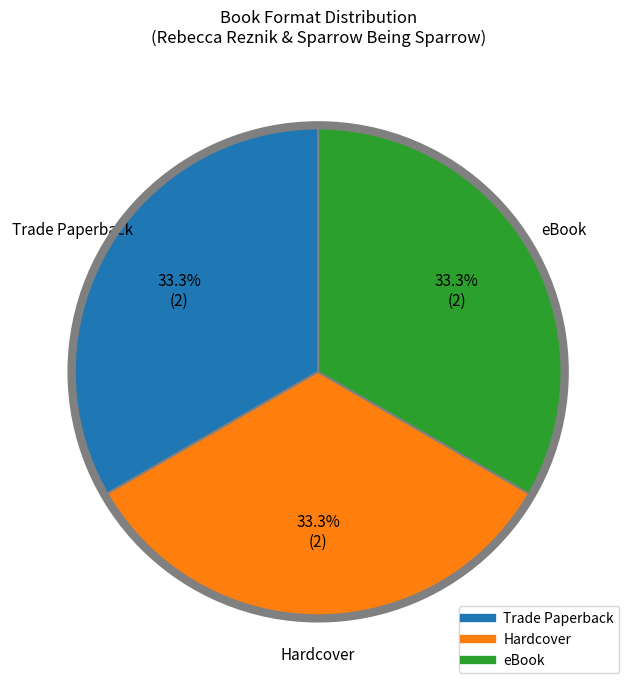

Is there a majority slice in this chart?

No